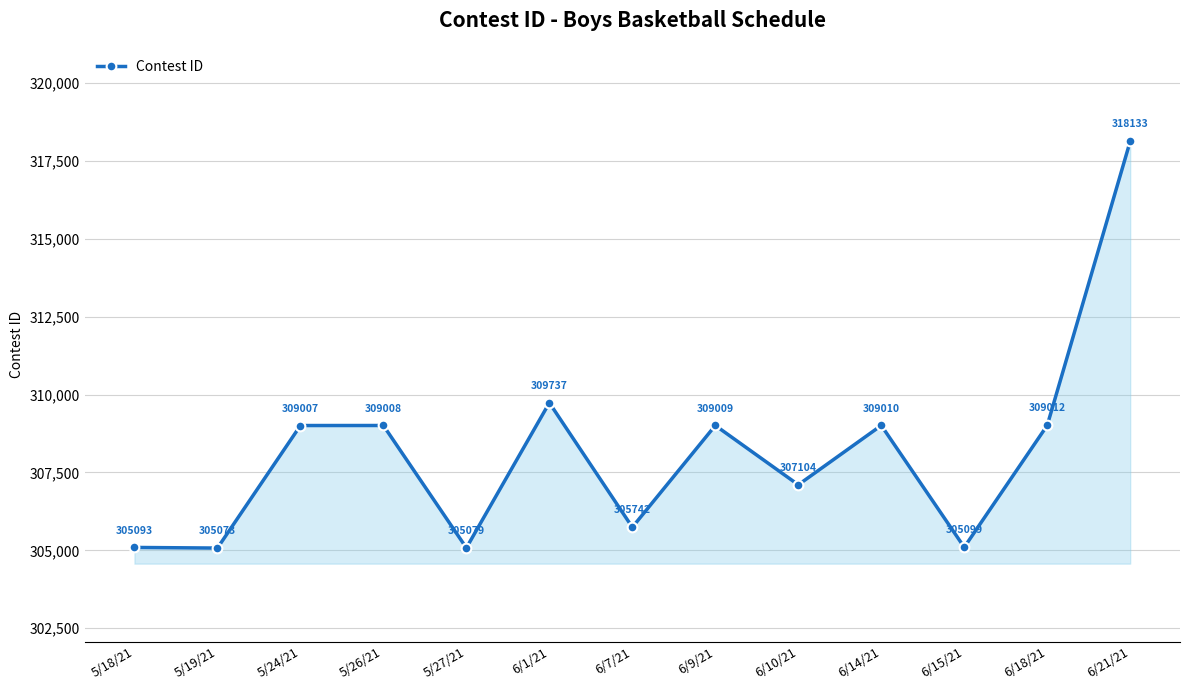

How many interior local peaks (higher than both neighbors) does the data have?

4